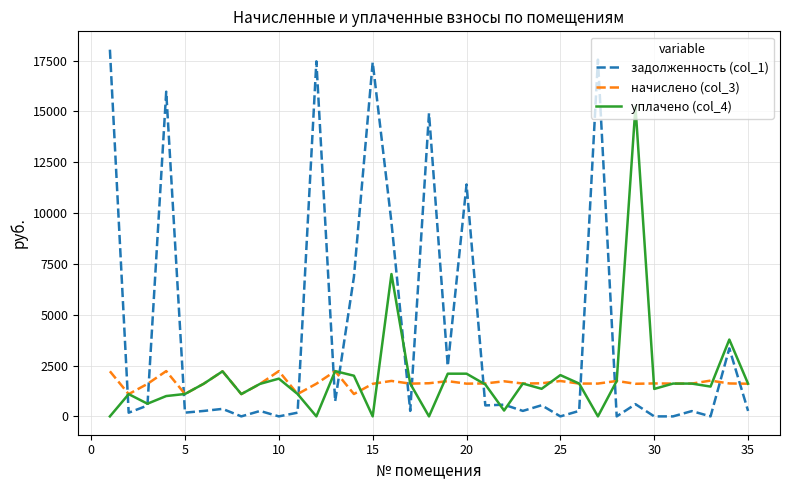

What is the difference between the maximum and second lowest values in the уплачено (col_4) series?

15234.0